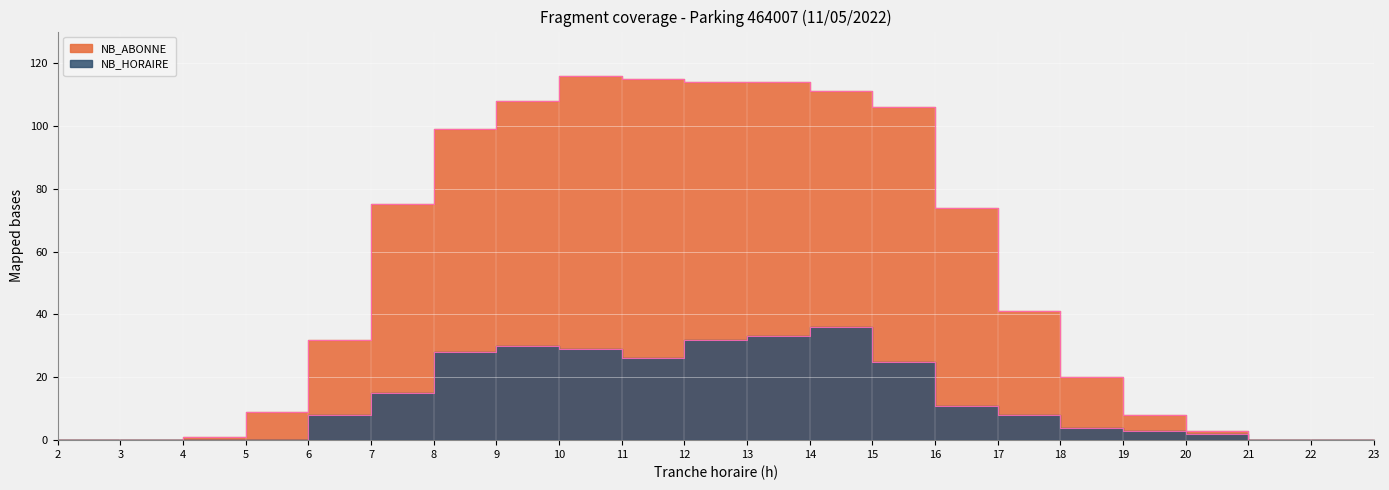

How many lines are shown in the chart?

2